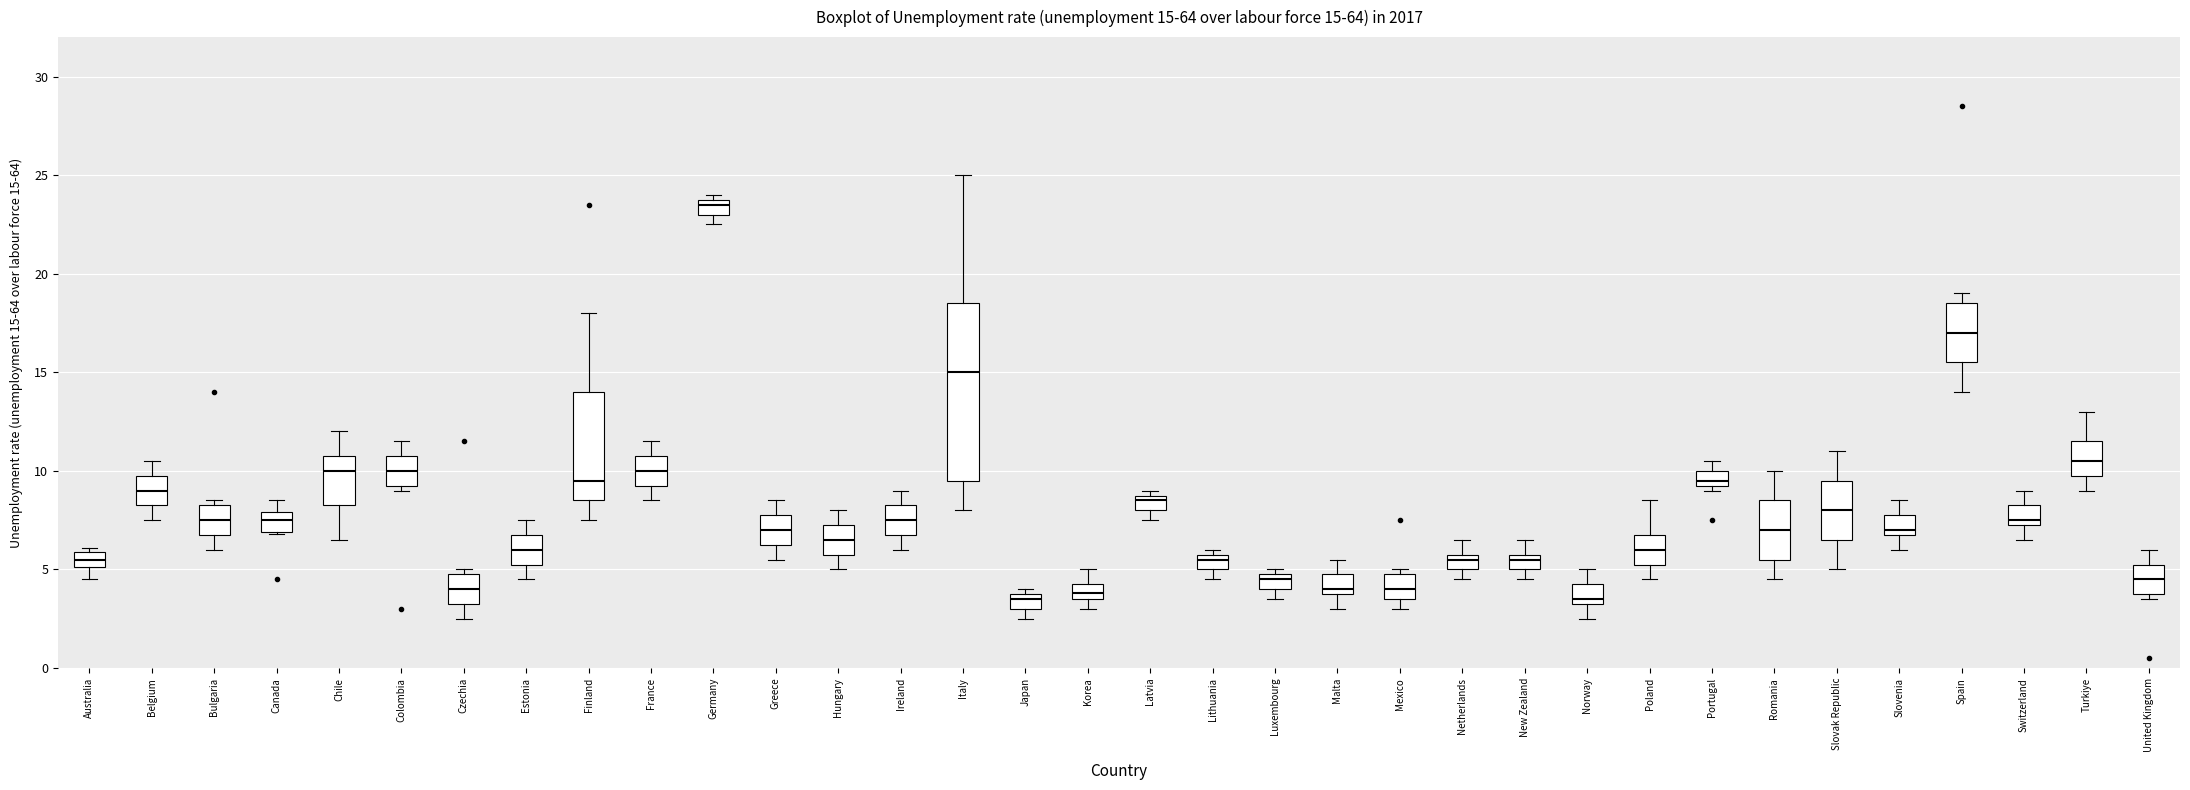

Which box is the tallest, from its lower edge to its upper edge?

Italy